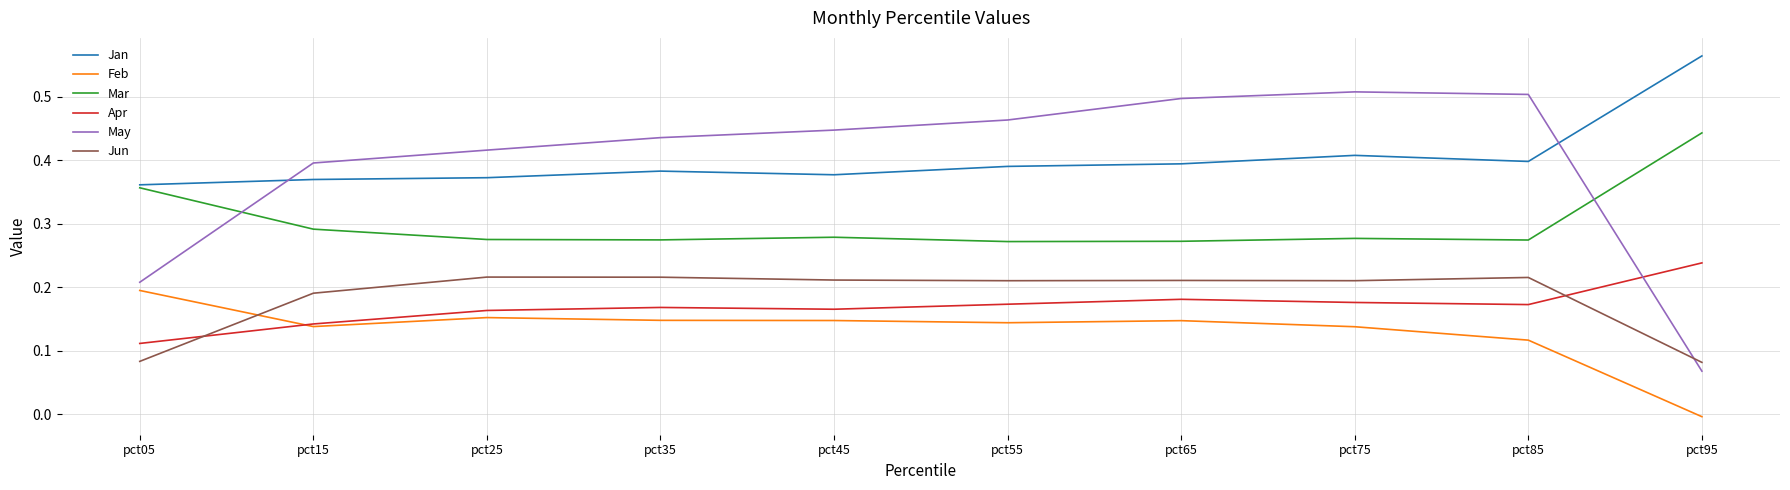

Which series changed the most between pct35 and pct85?

May